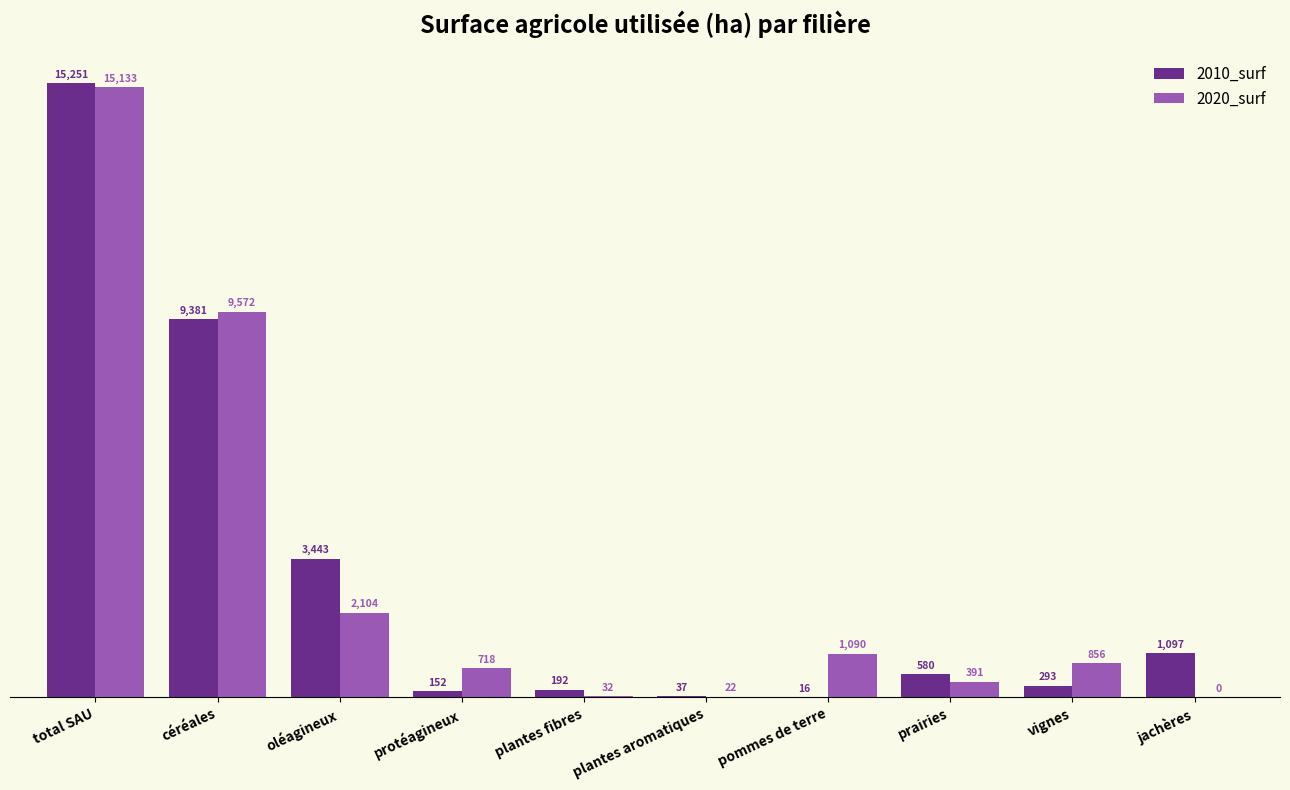

Which series changed the most between oléagineux and protéagineux?

2010_surf